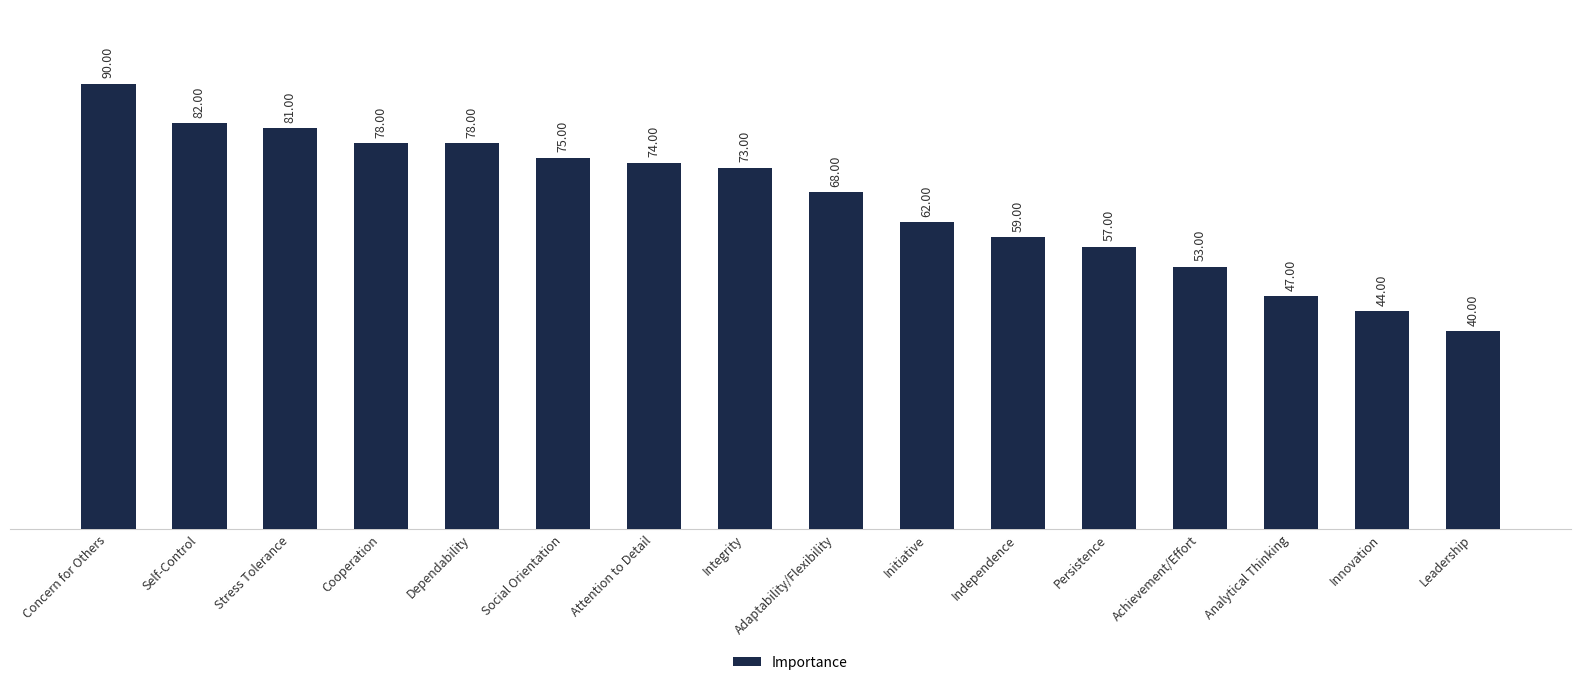

Which category has the highest value across all series?

Concern for Others